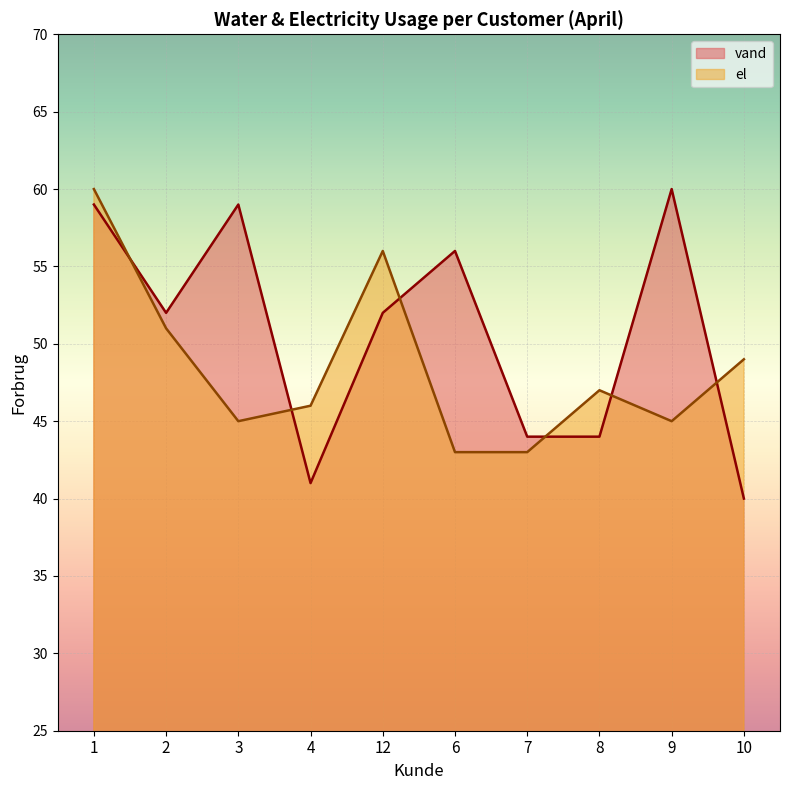

What is the greatest value displayed?

60